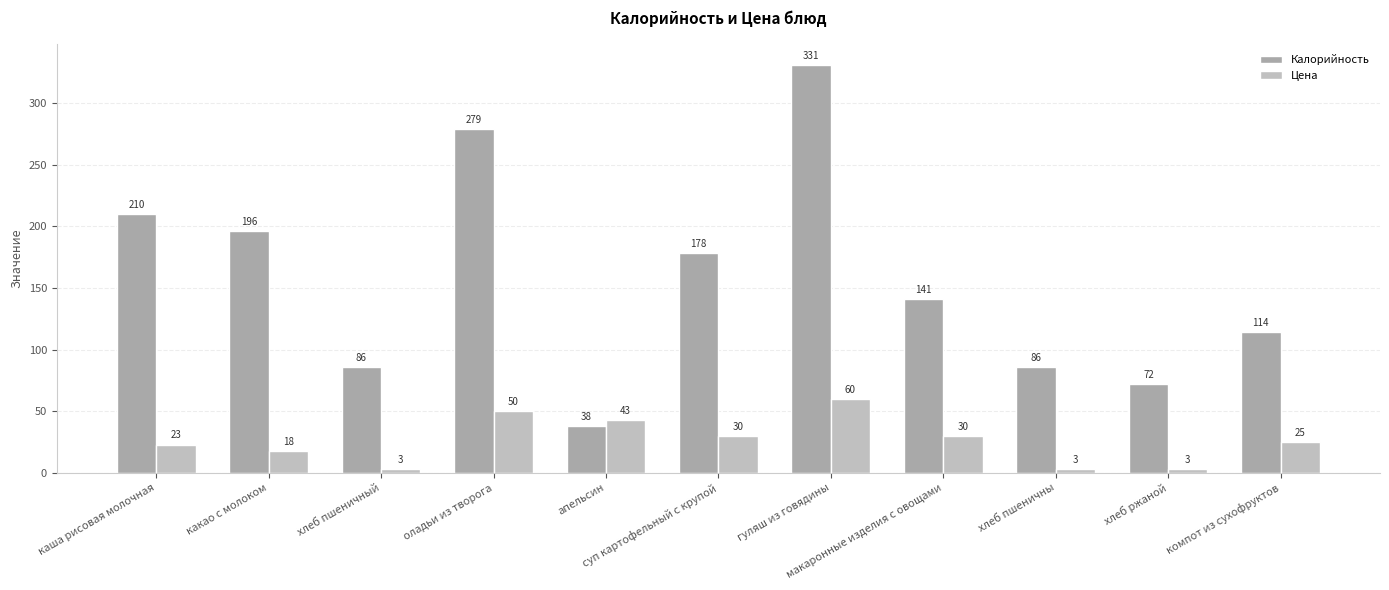

What is the highest value of the Калорийность series?

331.0